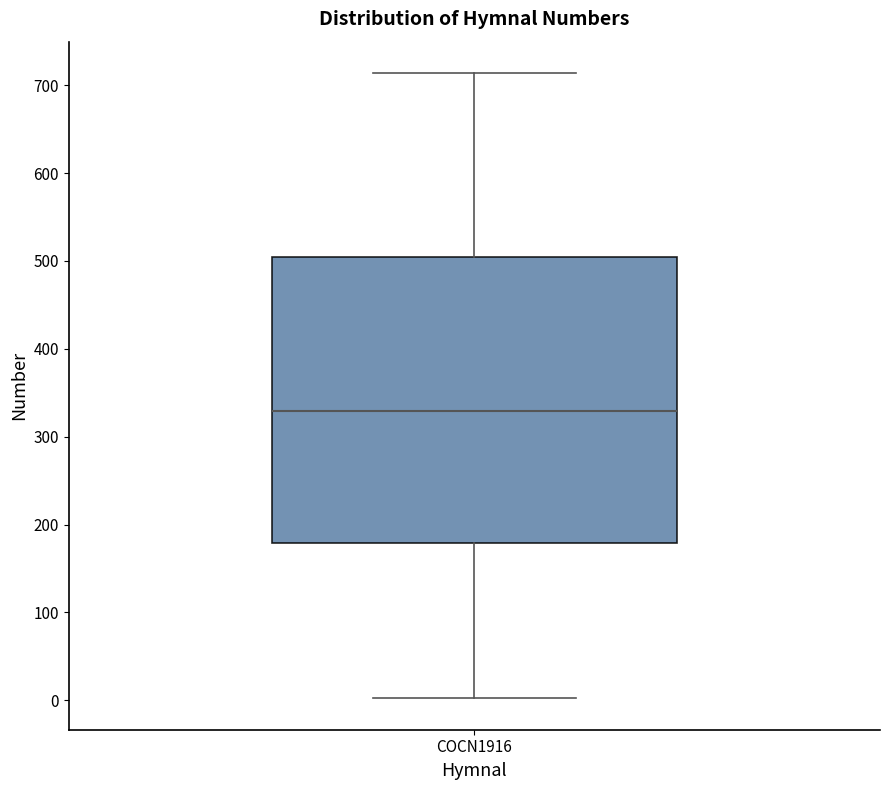

Read this box plot against the y-axis: the position of the median line, the range covered by the box, and the ends of both whiskers. The values are not printed on the chart, so give them approximately, as read against the axis.

median 330, box 180 to 500, whiskers 0 to 710